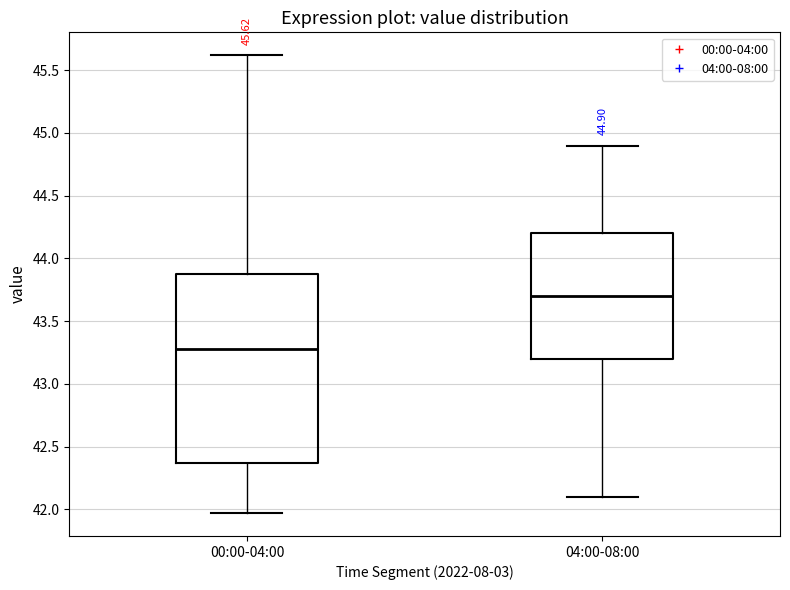

Which box has the highest median line?

04:00-08:00